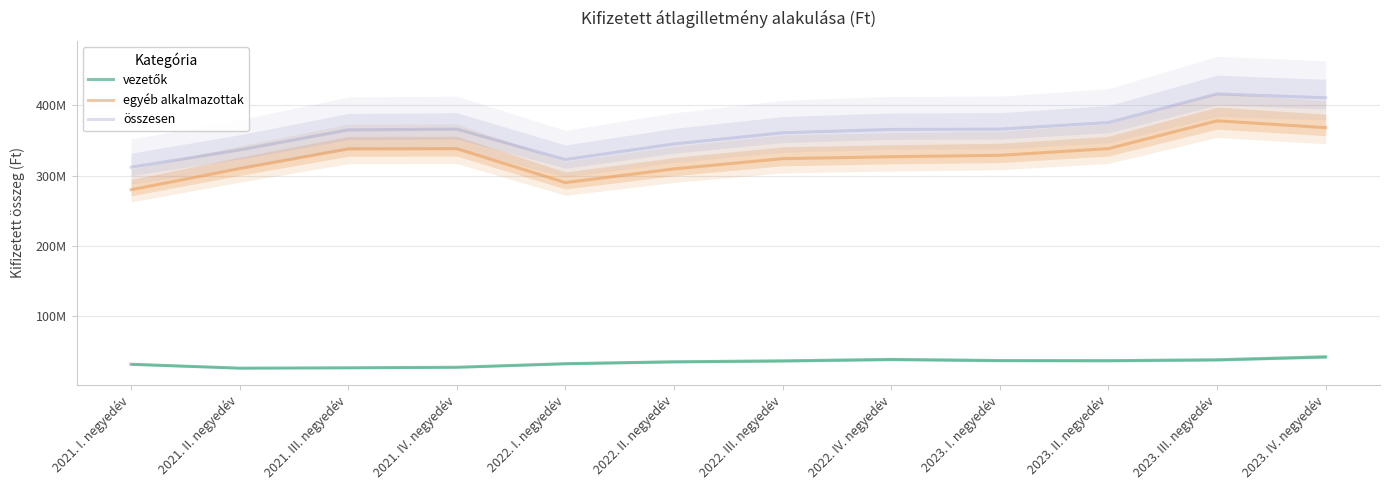

Is the value of vezetők at 2023. I. negyedév greater than the value of összesen at 2022. I. negyedév?

No